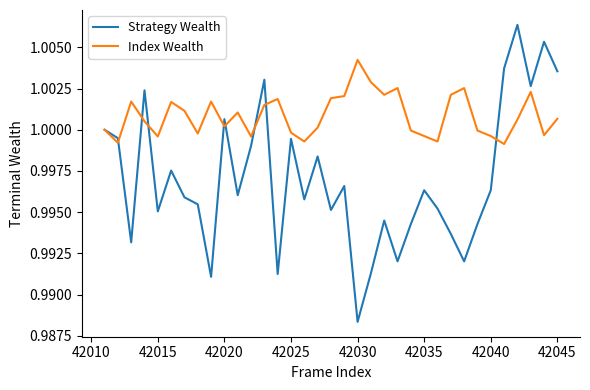

List the series in order of their overall mean, lowest first.

Strategy Wealth, Index Wealth